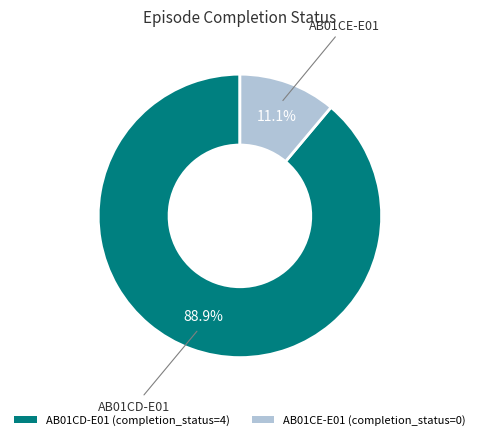

Which category accounts for the majority?

AB01CD-E01